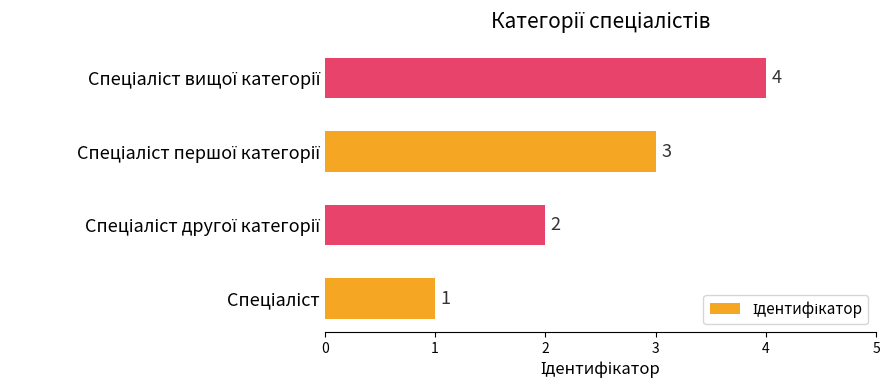

How many series are shown in this chart?

1